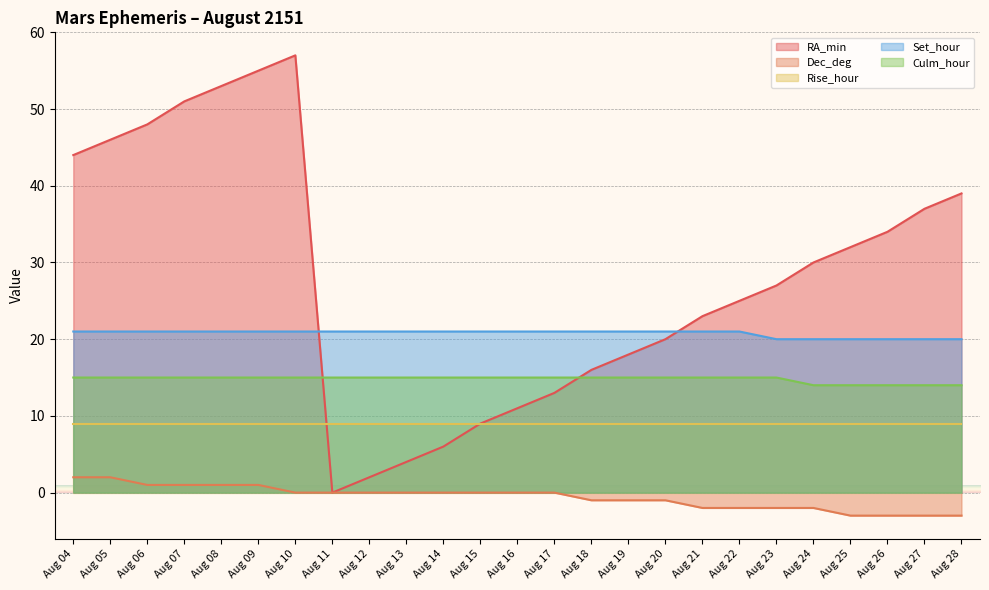

What is the greatest value displayed?

57